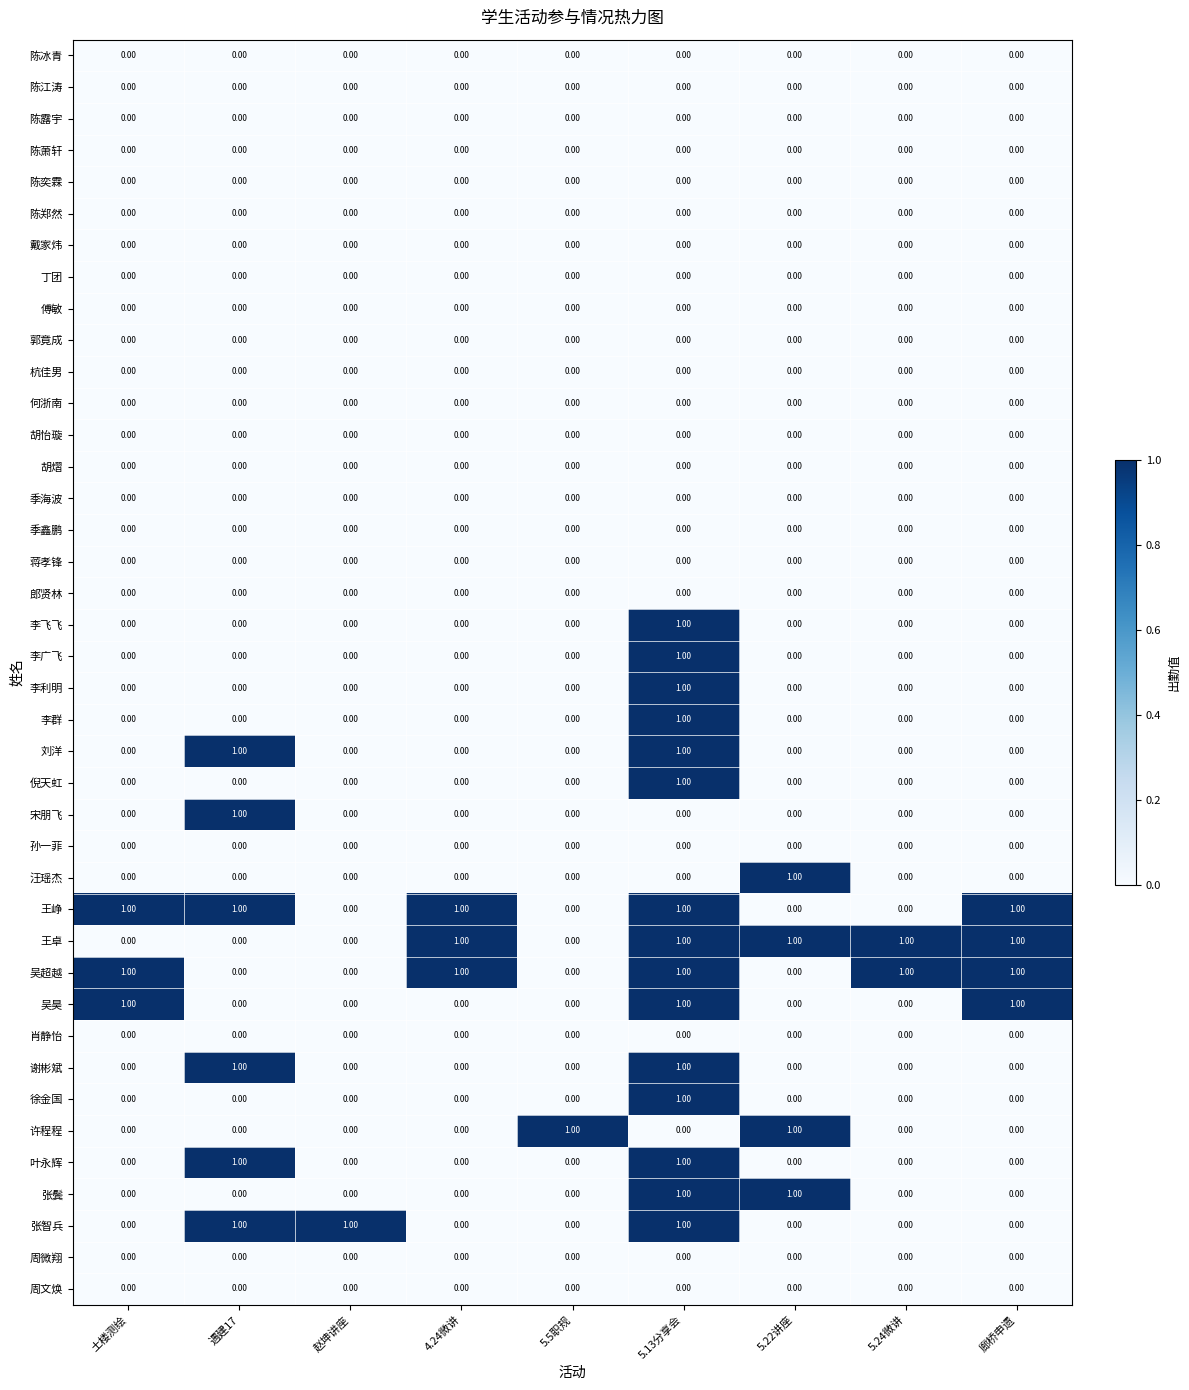

At which category is the sum across all series the highest?

5.13分享会